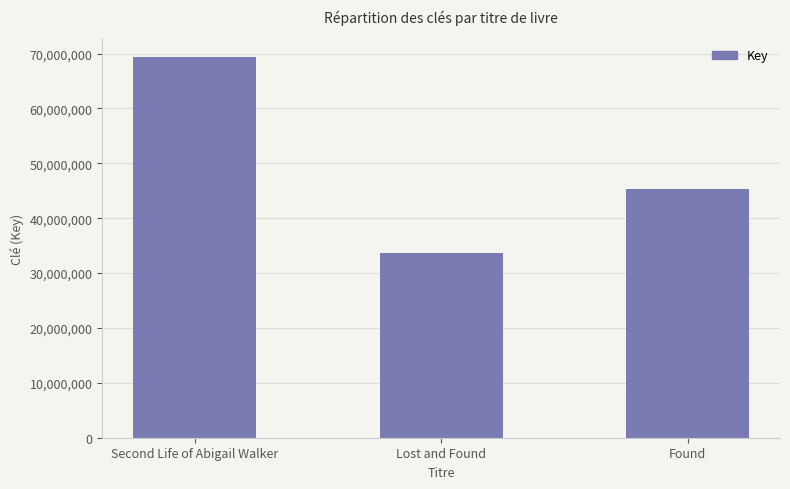

Rank the categories by value from lowest to highest.

Lost and Found, Found, Second Life of Abigail Walker